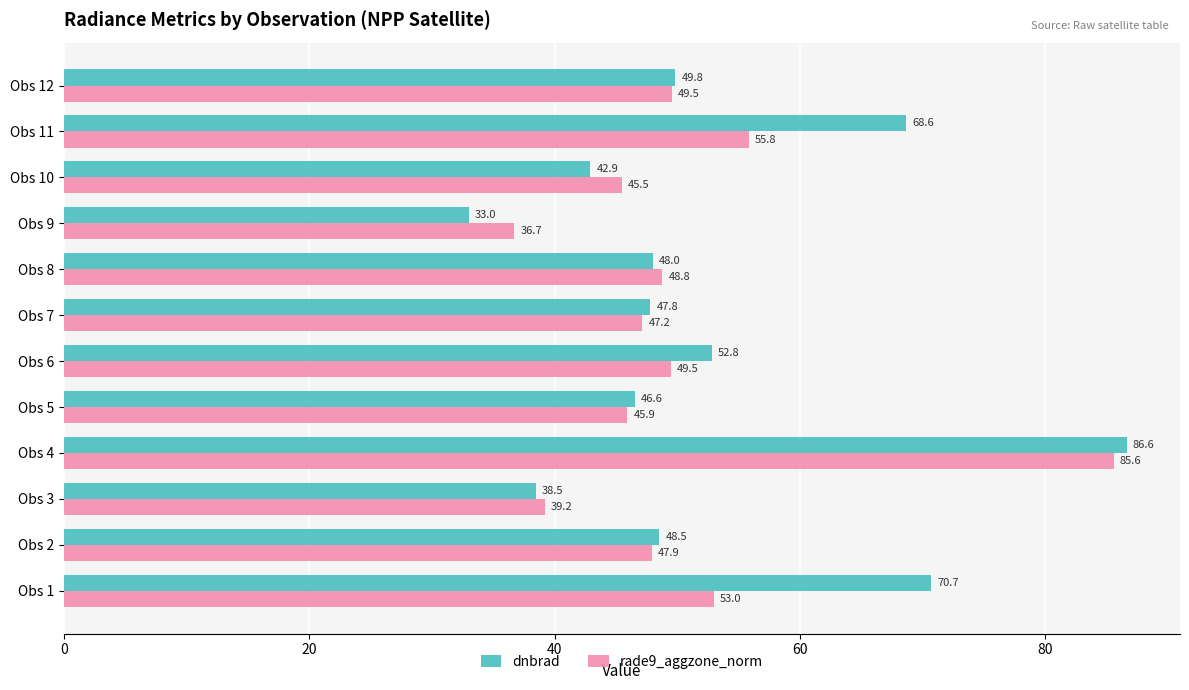

At which category is the sum across all series the highest?

Obs 4